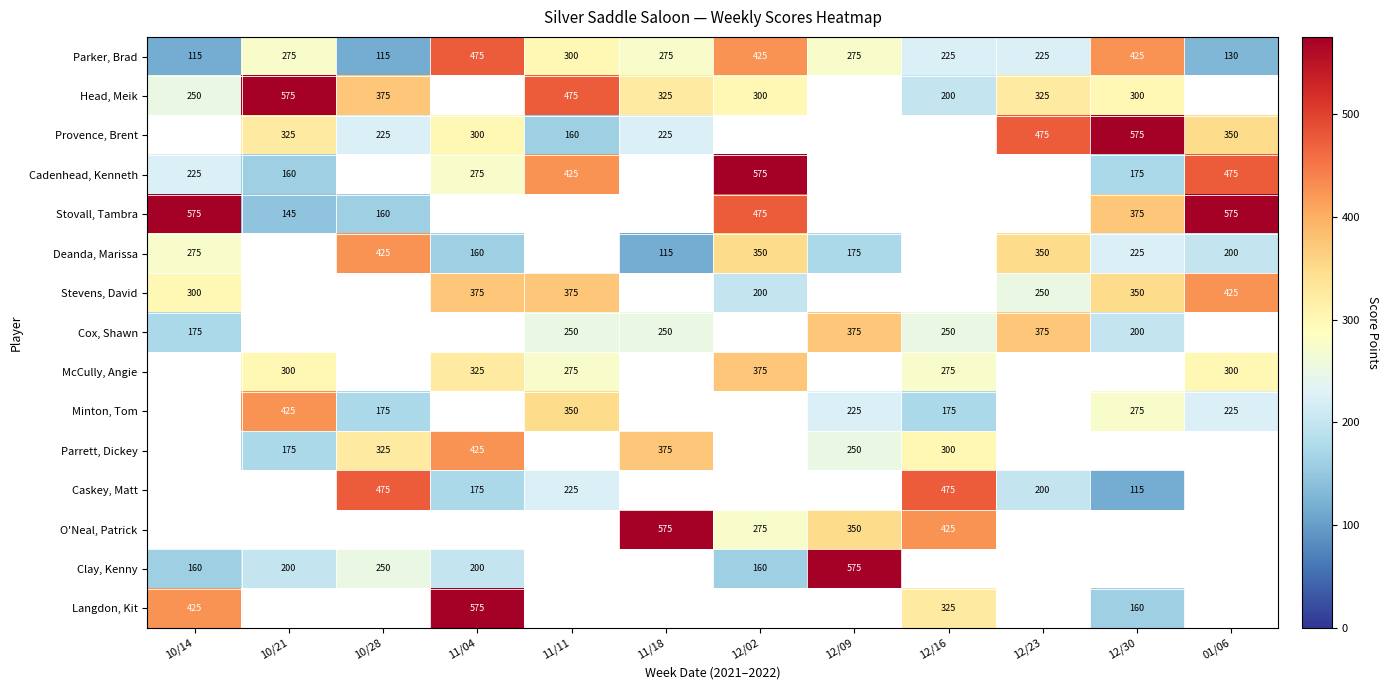

What is the difference between the second highest and second lowest values in the Parker, Brad series?

310